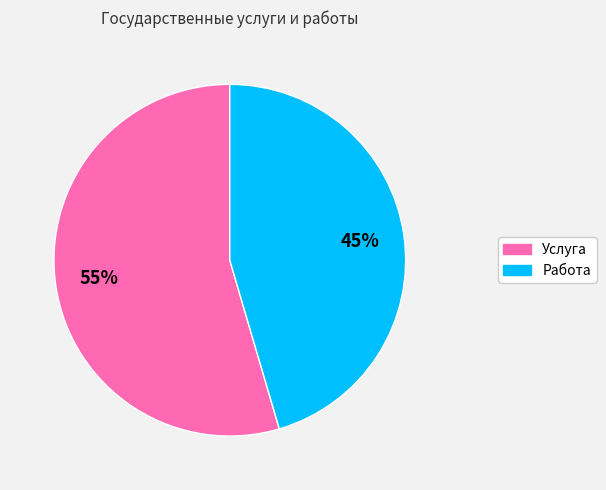

To the nearest percent, what portion does Работа represent?

45%